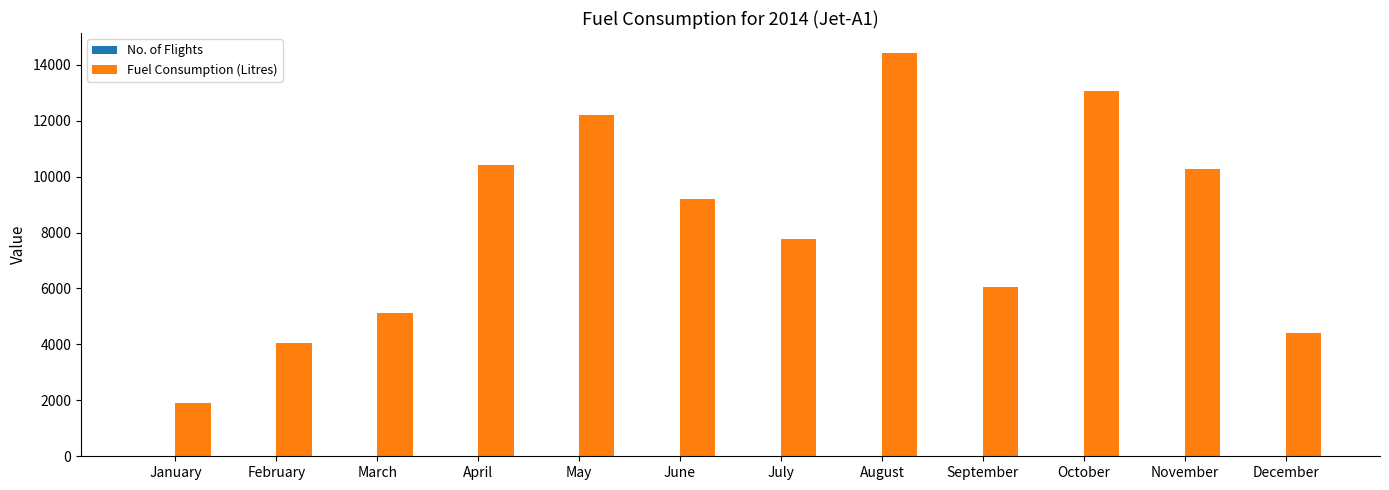

What is the maximum value shown in the chart?

14415